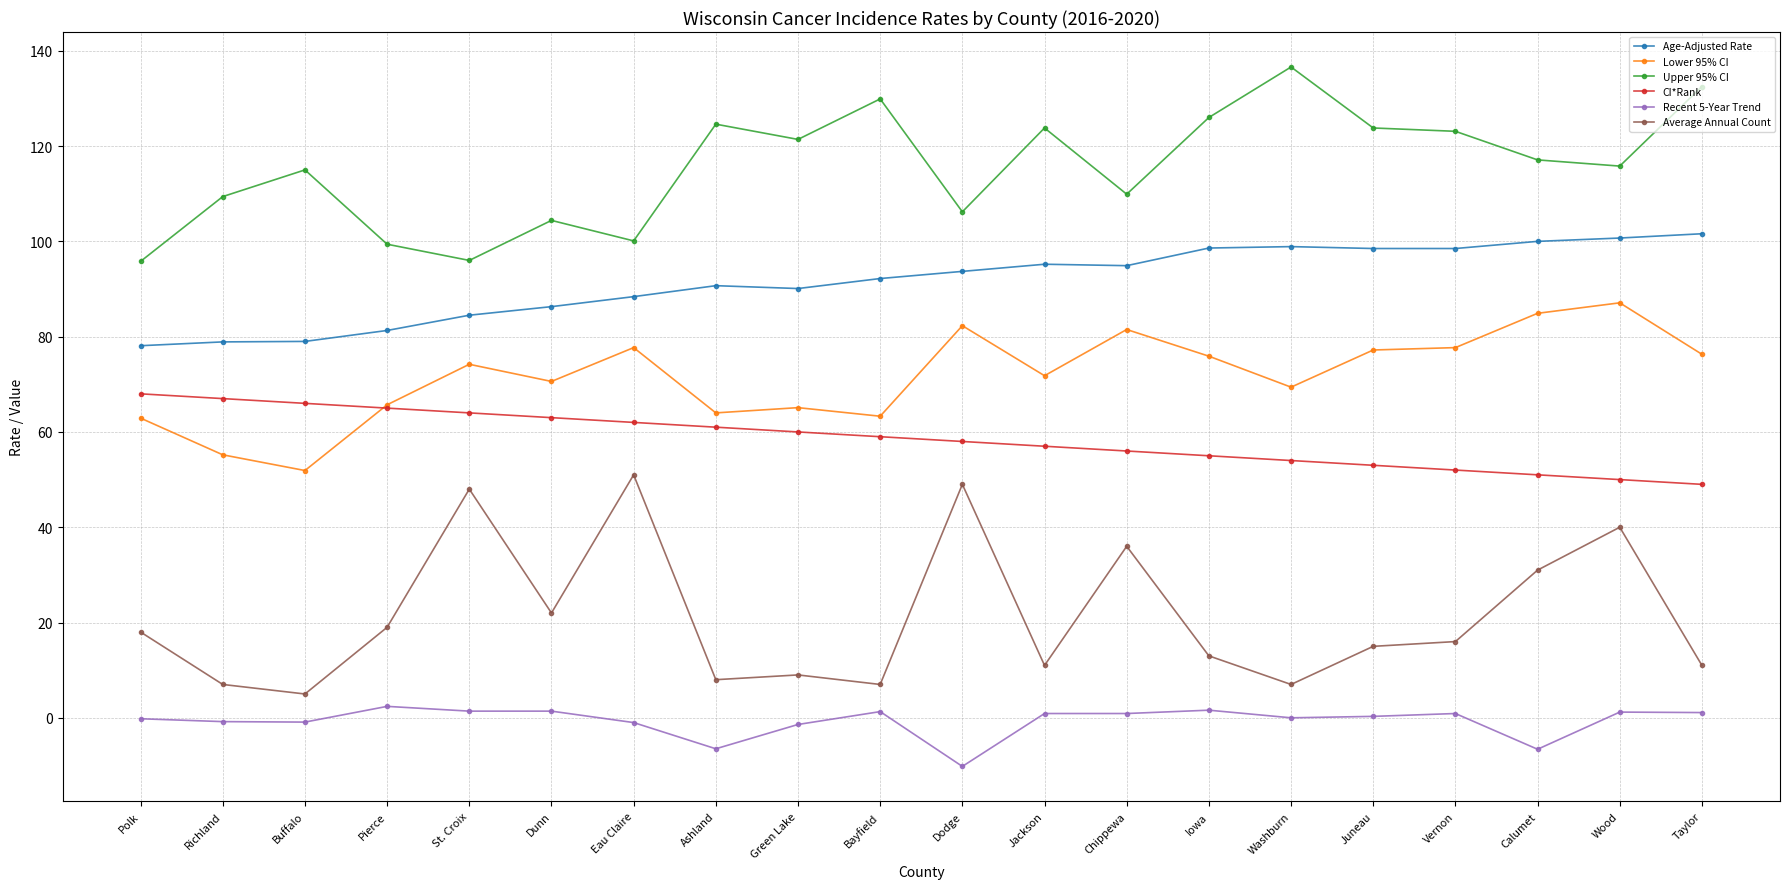

How many categories are shown in the chart?

20